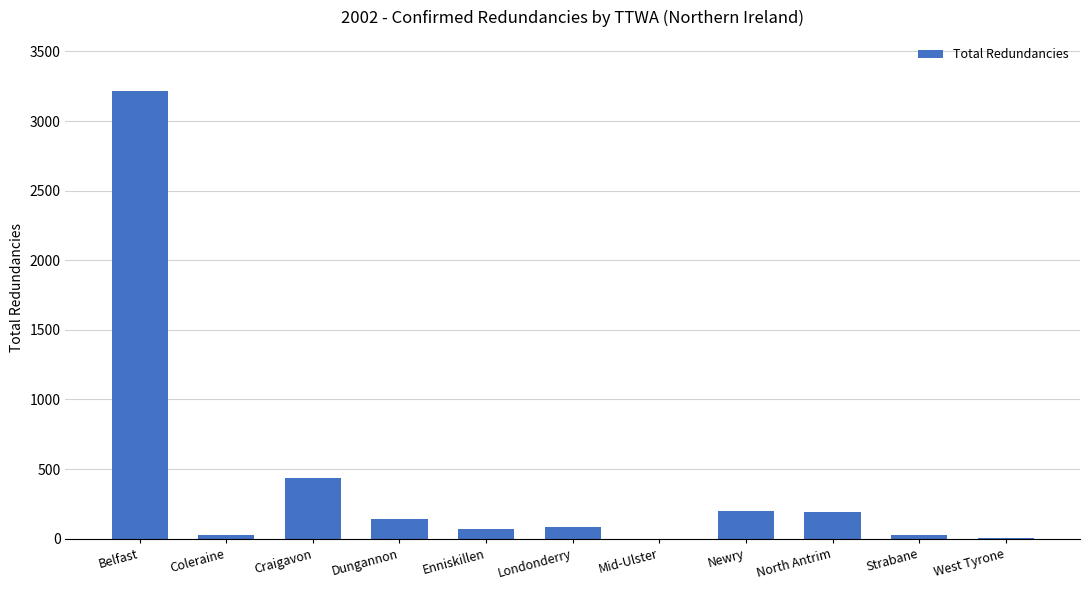

Is it true that the value at Craigavon is 240?

False